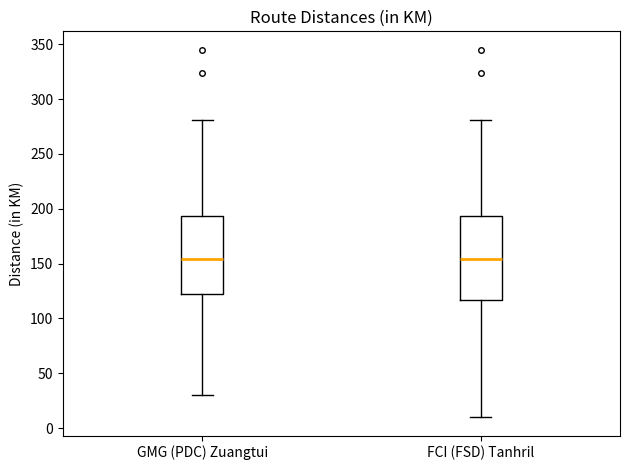

Where is the lower edge of the box for FCI (FSD) Tanhril on the y-axis? The values are not printed on the chart, so give them approximately, as read against the axis.

115